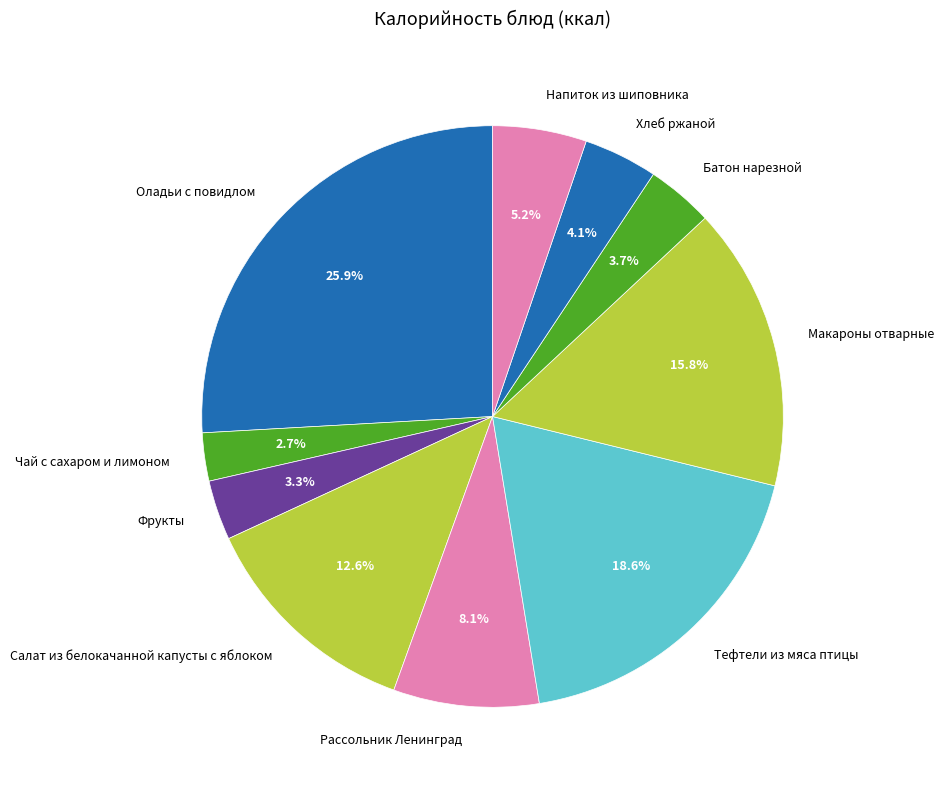

Approximately how many times larger is the value at Батон нарезной compared to Чай с сахаром и лимоном?

1.4